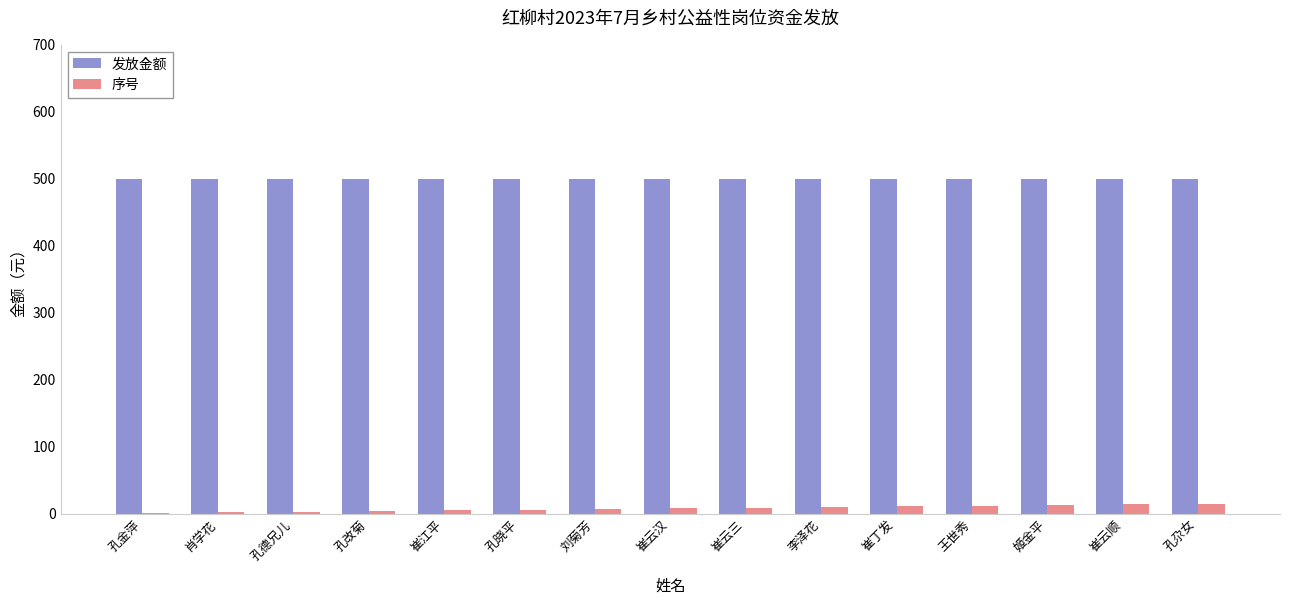

Count the number of data series in this chart.

2